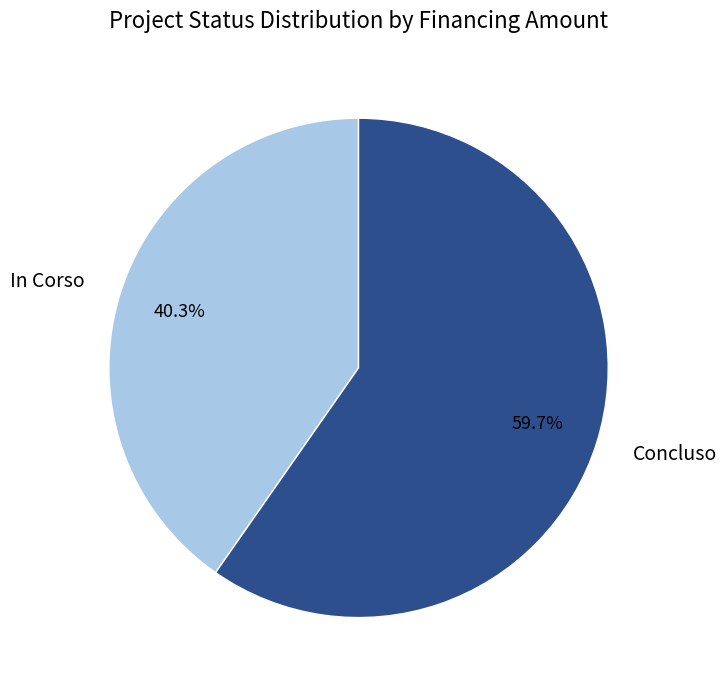

How many slices are in this pie chart?

2